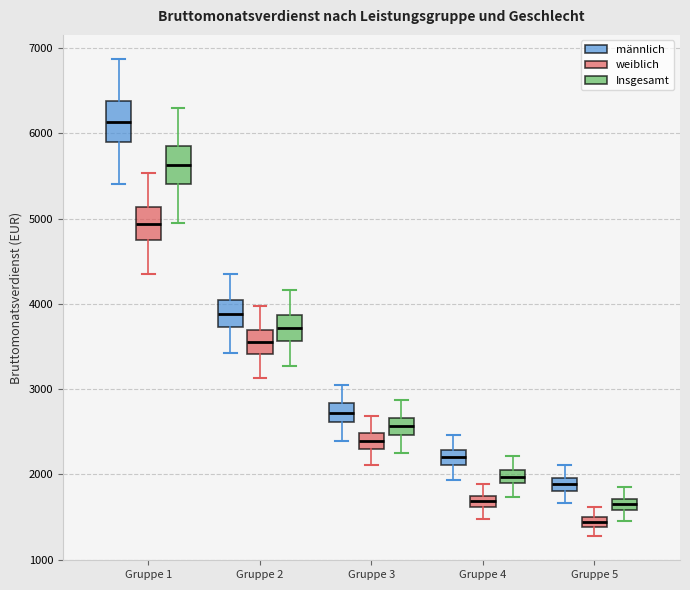

Which box has the lowest median line?

Gruppe 5 (weiblich)